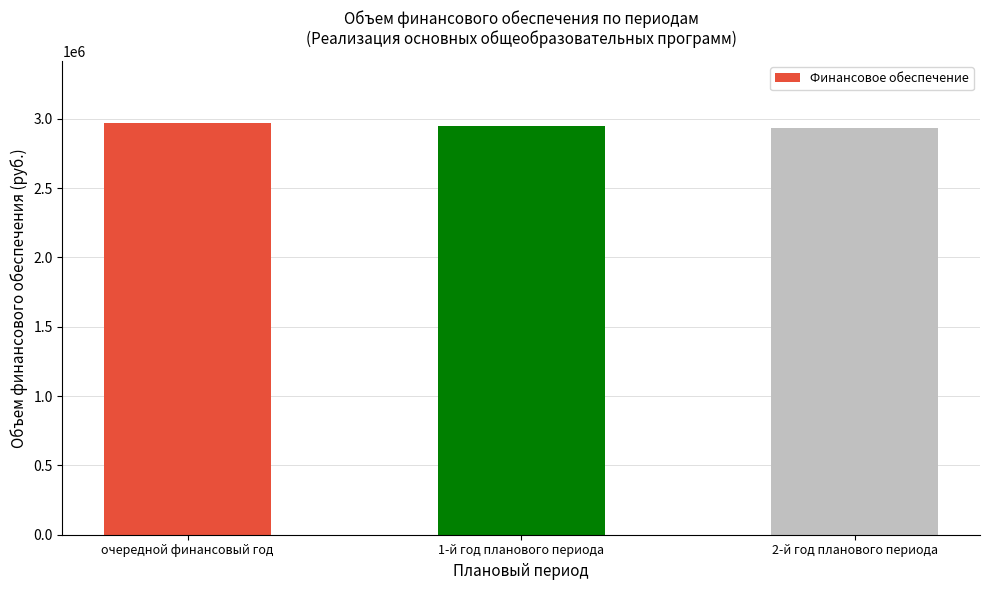

Where does the data first go above 2951007?

очередной финансовый год